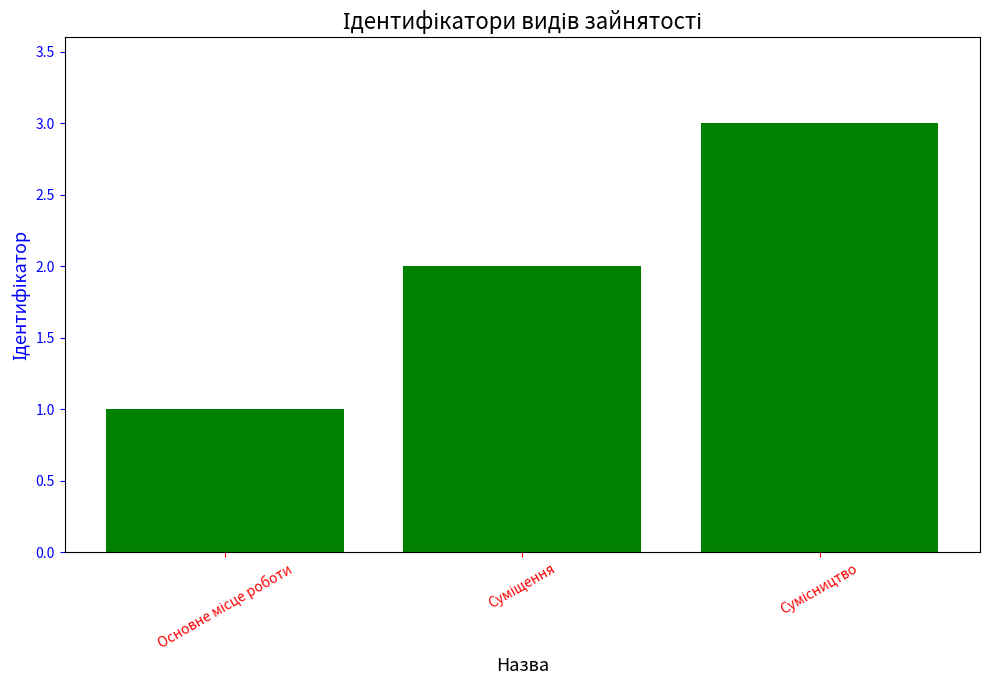

What is the greatest value displayed?

3